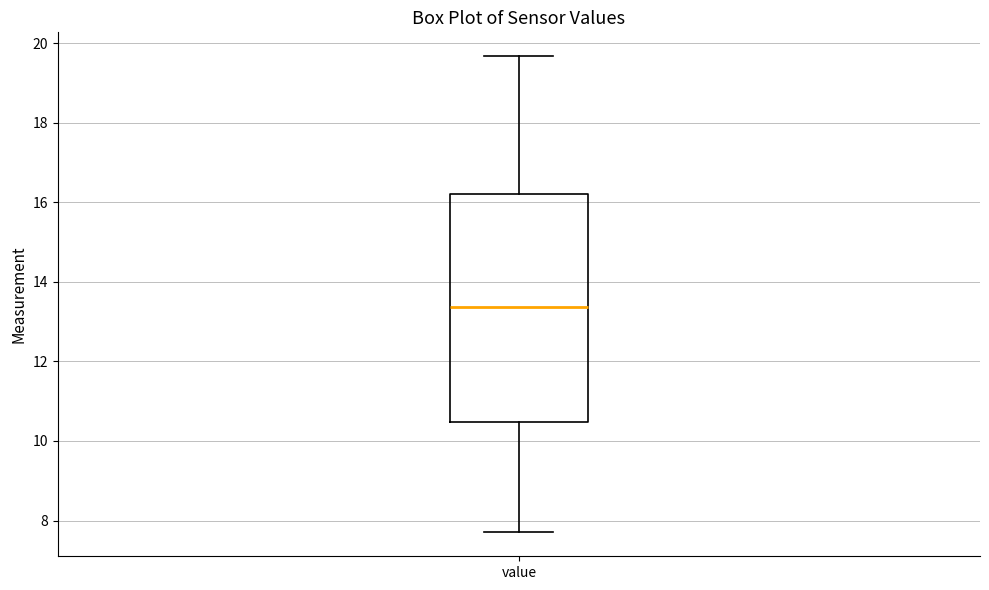

Transcribe this box plot: give where the median line is, the range the box spans, and where the two whiskers end, as read against the y-axis. The values are not printed on the chart, so give them approximately, as read against the axis.

median 13.4, box 10.4 to 16.2, whiskers 7.8 to 19.6